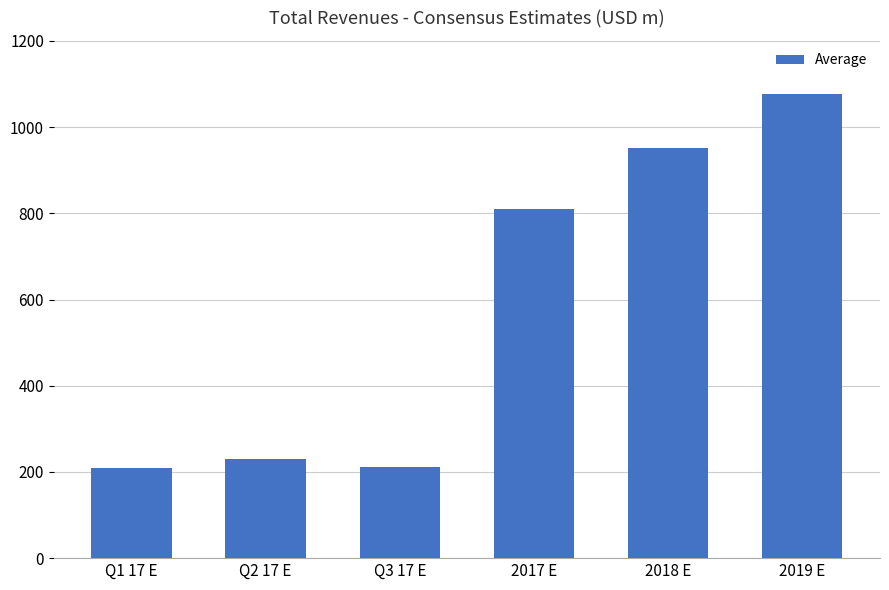

Read the value at 2018 E.

951.8